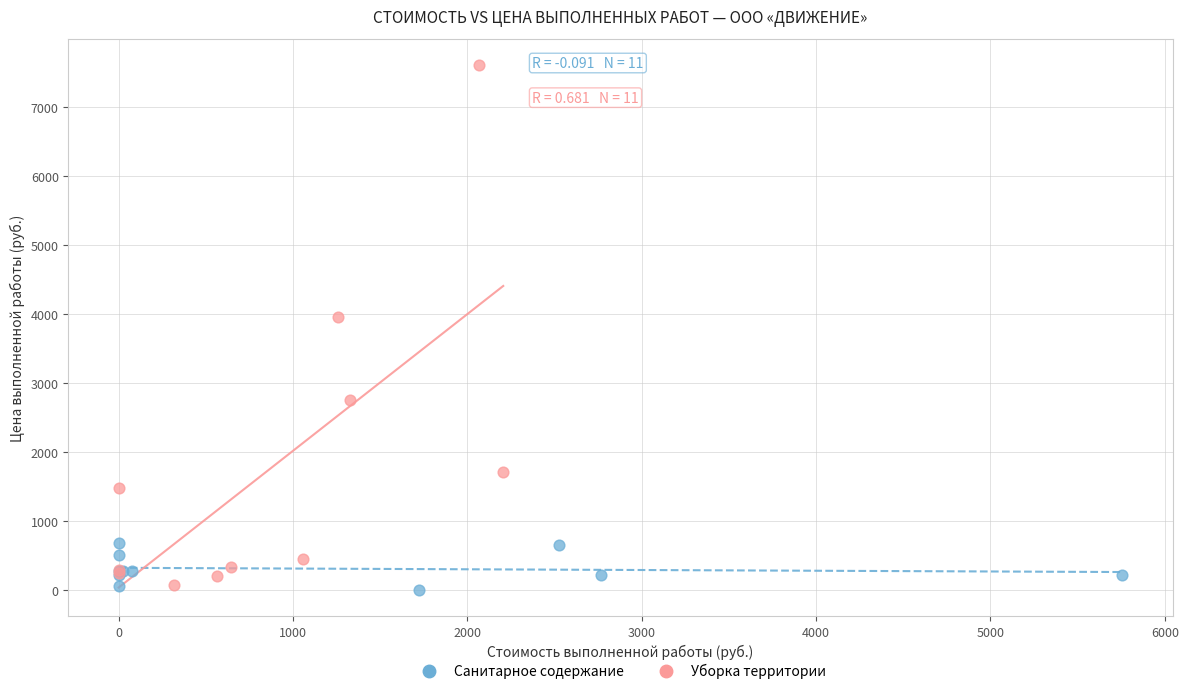

Which series has the largest Y range (max minus min)?

Уборка территории